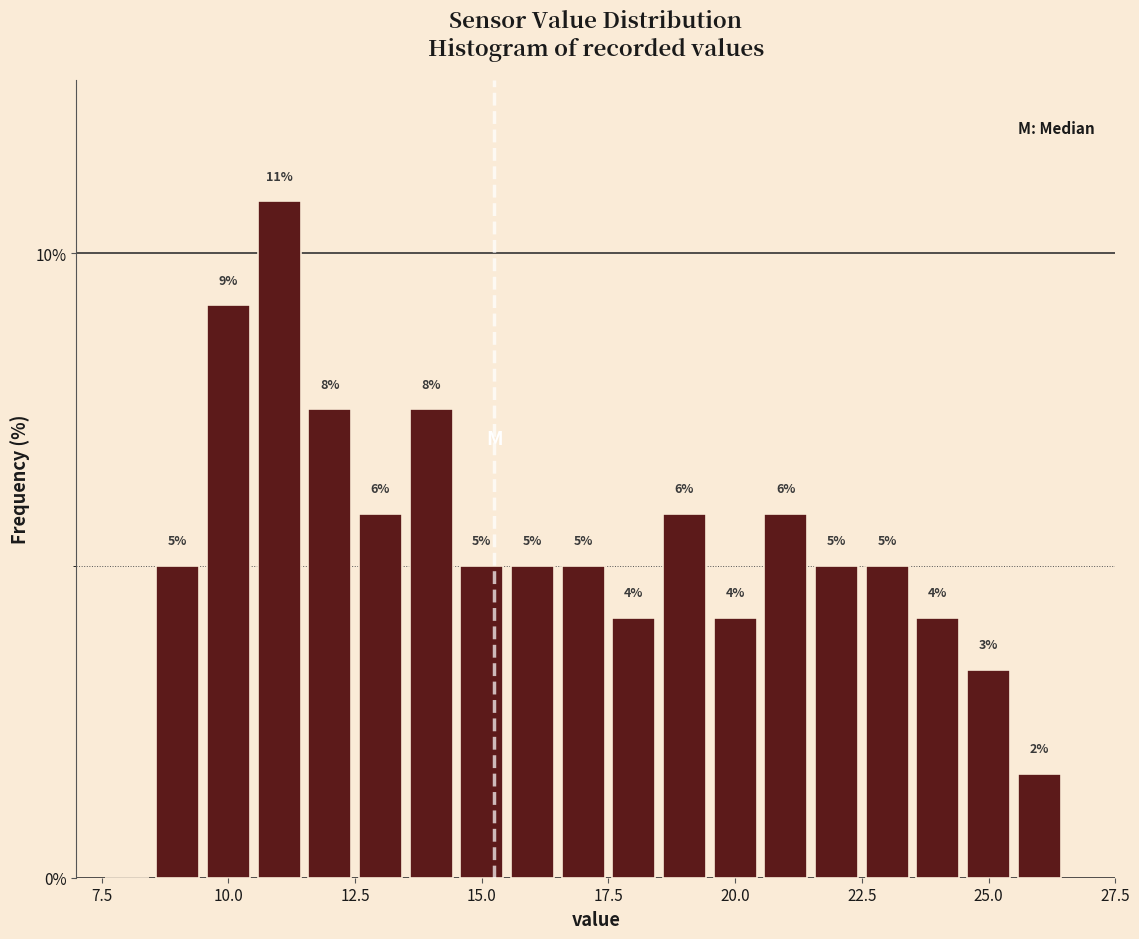

Read against the x-axis, roughly where is the centre of the tallest bar?

11.0